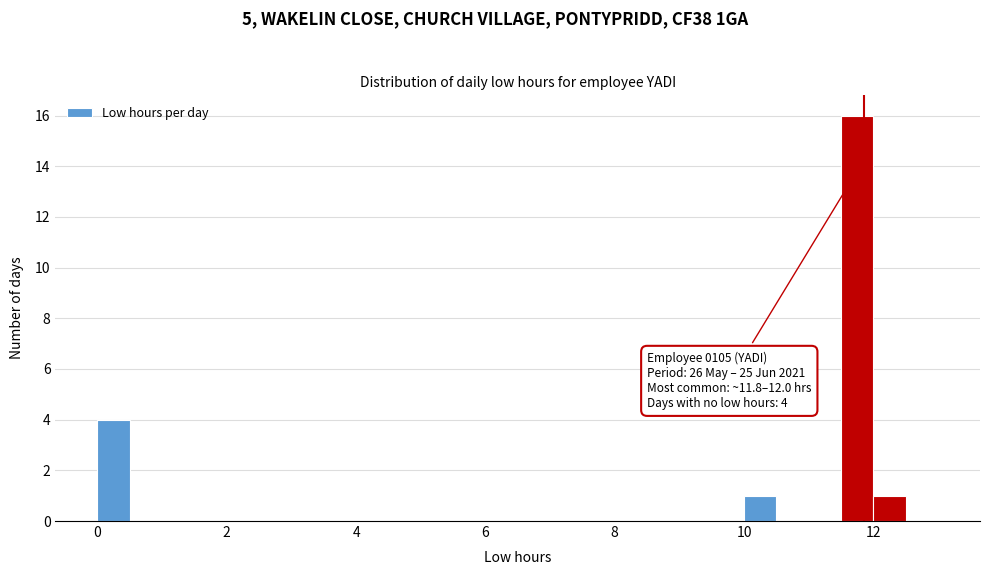

Around what value on the x-axis is the tallest bar? Give the approximate position of its centre, as read against the axis.

11.8